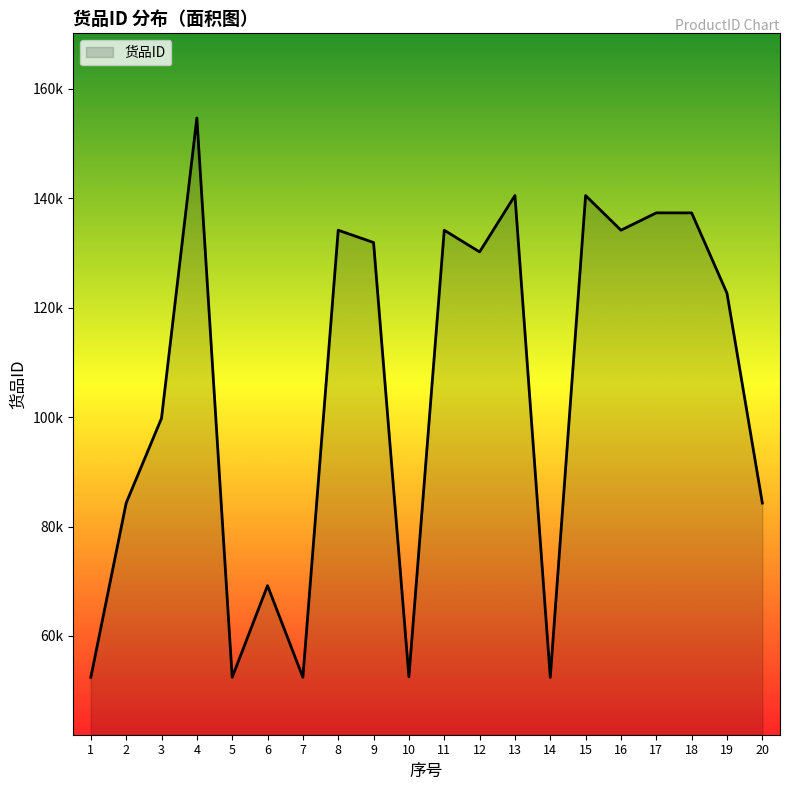

List the labels in order of value, smallest first.

14, 1, 7, 5, 10, 6, 20, 2, 3, 19, 12, 9, 11, 16, 8, 18, 17, 15, 13, 4